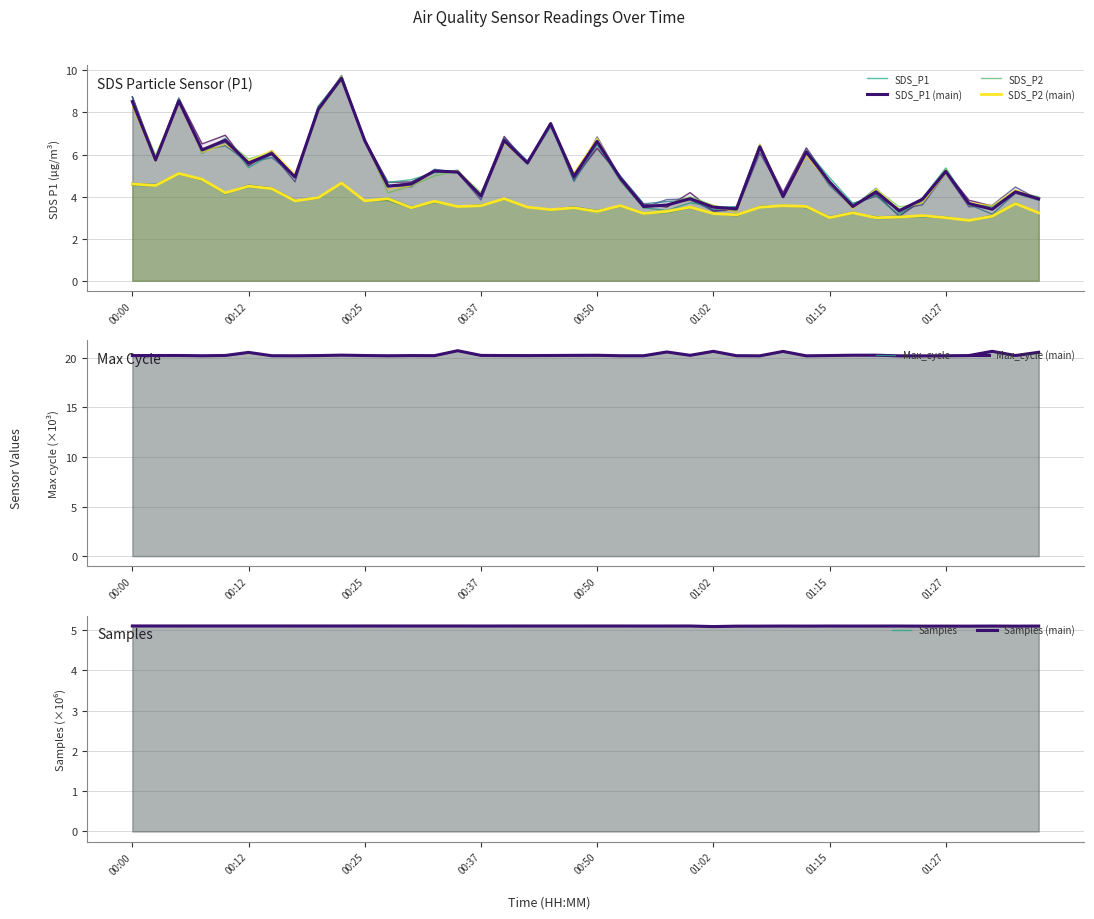

The SDS_P2 series shows 4.5 at 00:12. True or false?

True